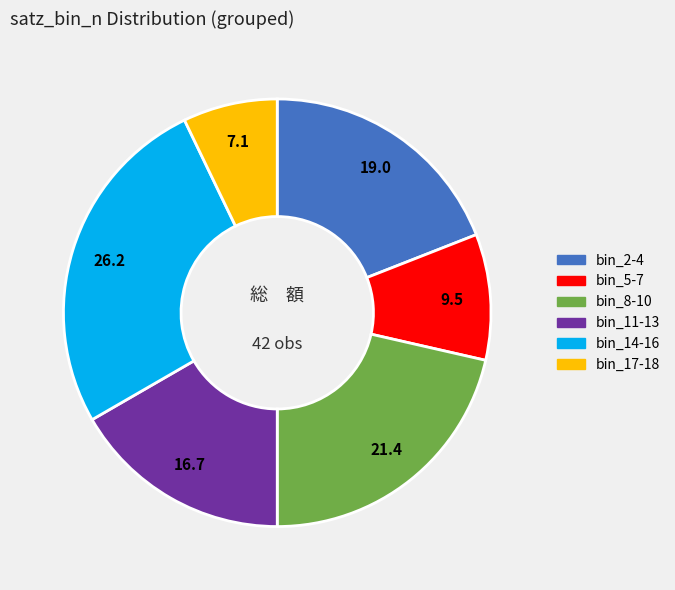

Is there any slice that represents more than half of the pie?

No